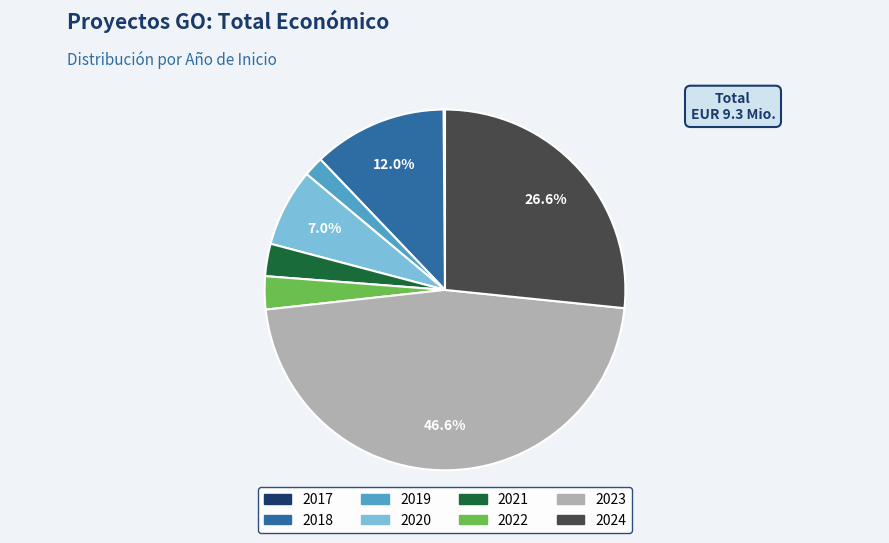

Is there a majority slice in this chart?

No